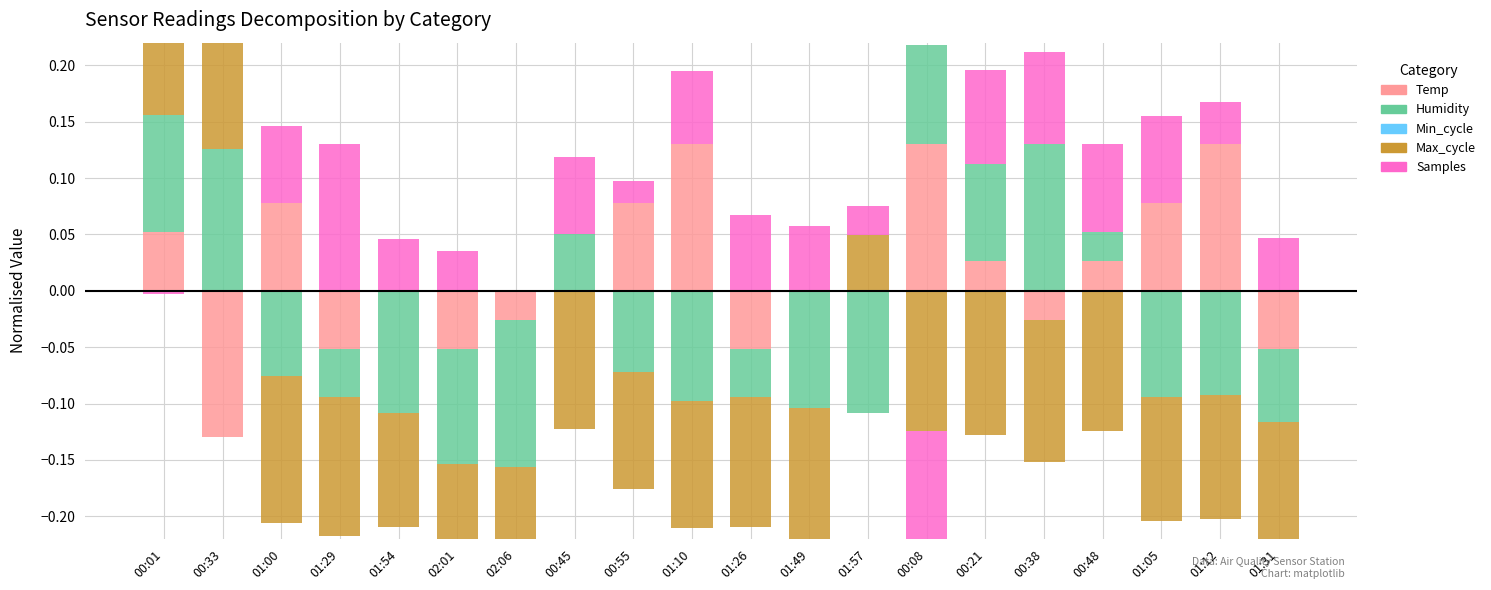

The value of Temp at 00:33 is -0.0. True or false?

False